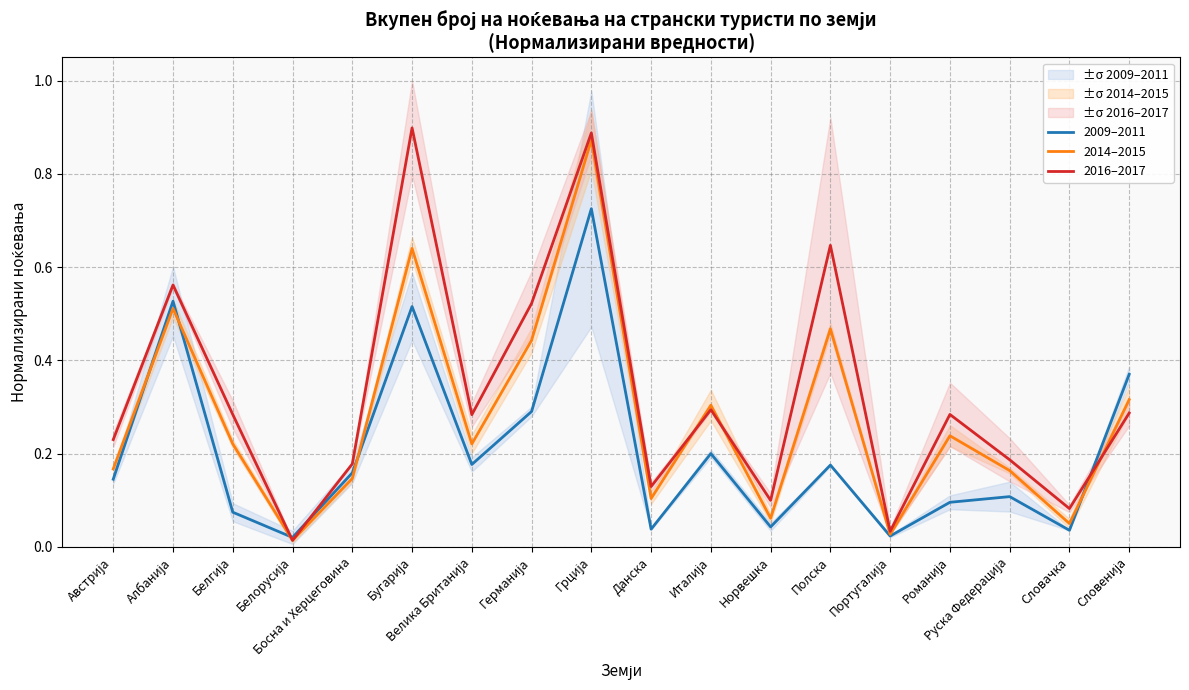

Which series has the largest total across all categories?

2016–2017